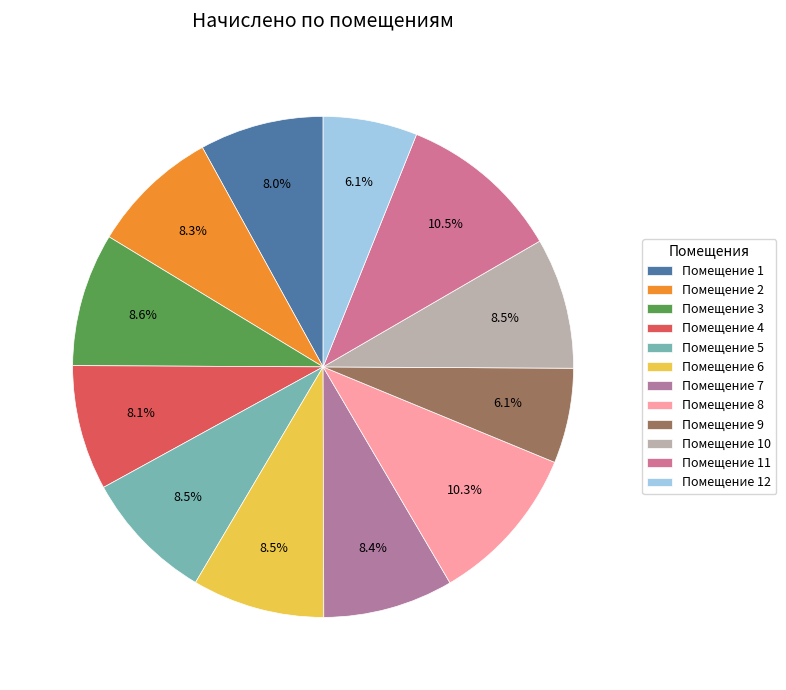

Count the number of slices in the pie.

12